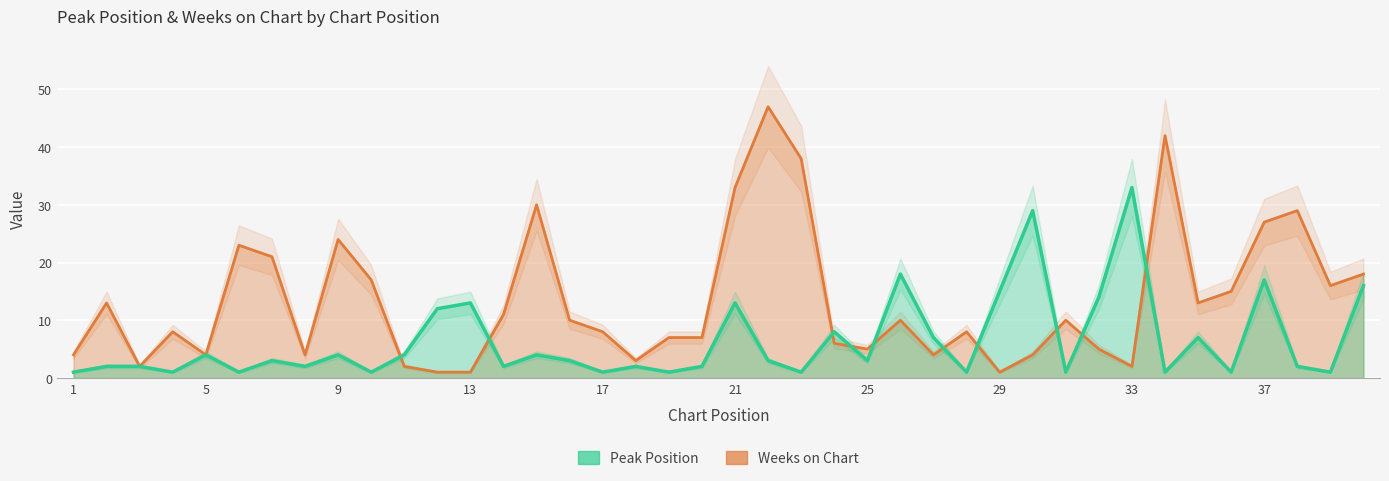

List the series in order of their peak value, lowest first.

Peak Position, Weeks on Chart